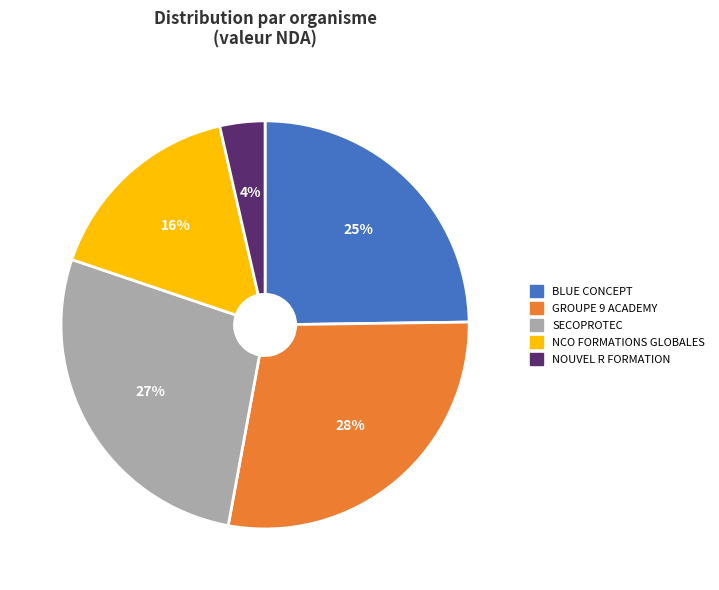

How many segments does this pie chart have?

5